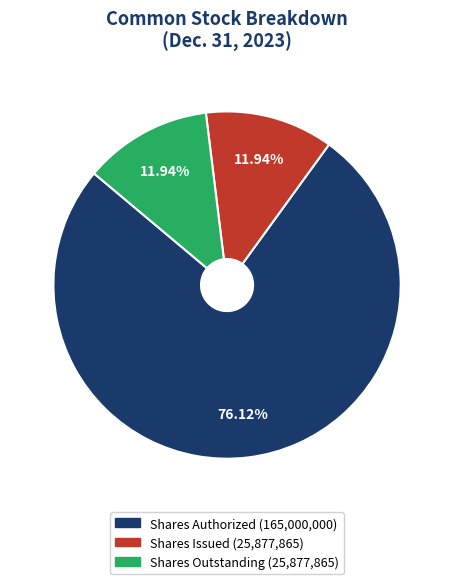

Is there a majority slice in this chart?

Yes